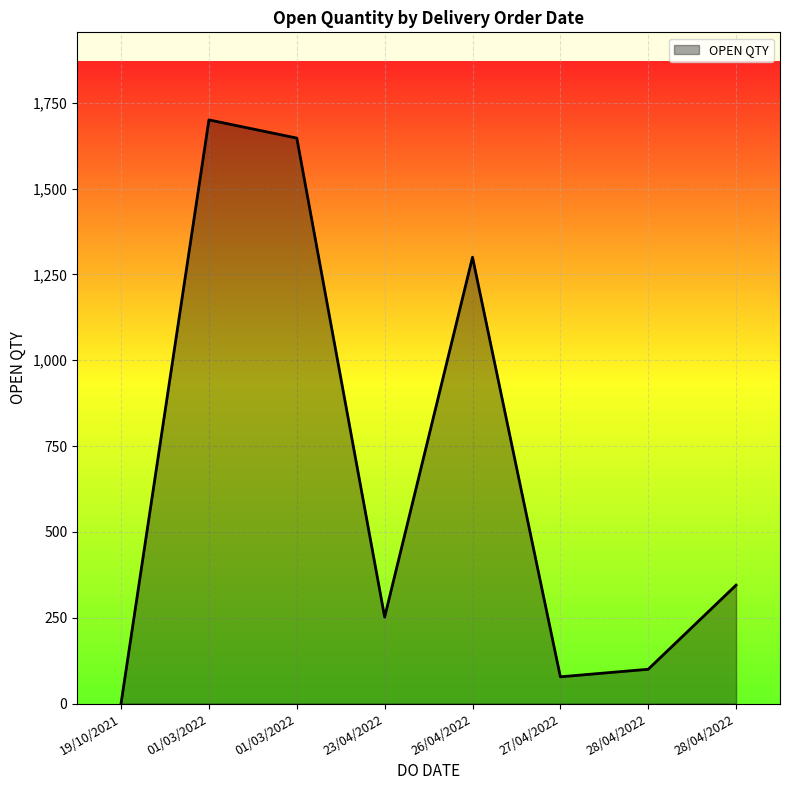

Which label corresponds to the smallest value in the chart?

19/10/2021